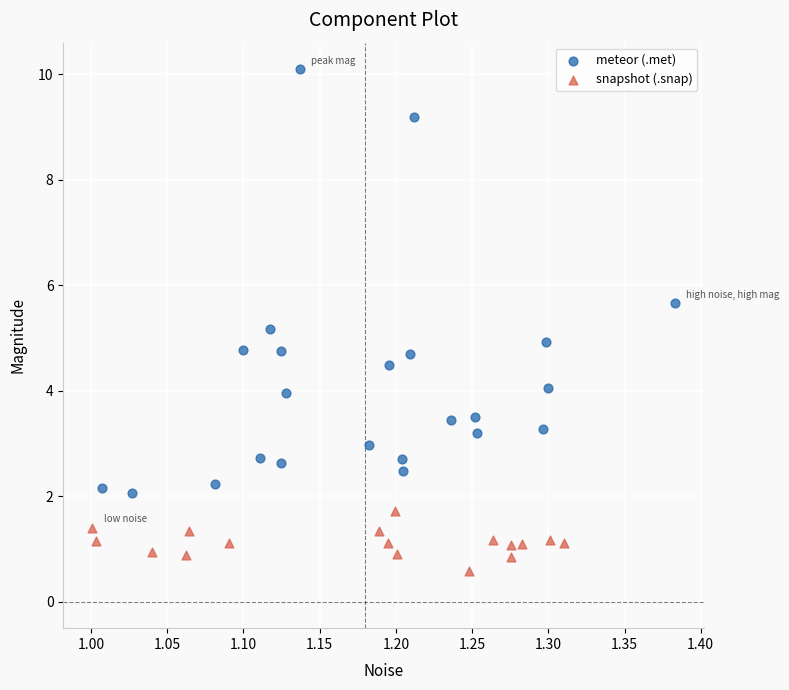

Which series reaches the maximum Y coordinate?

meteor (.met)